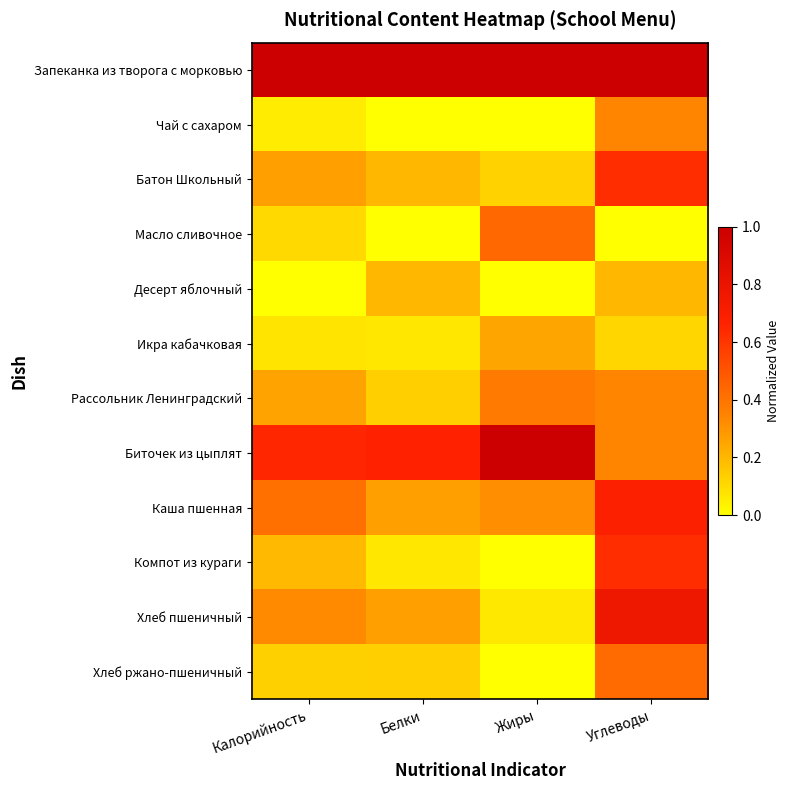

What is the spread (max minus min) of values at Белки?

1.0